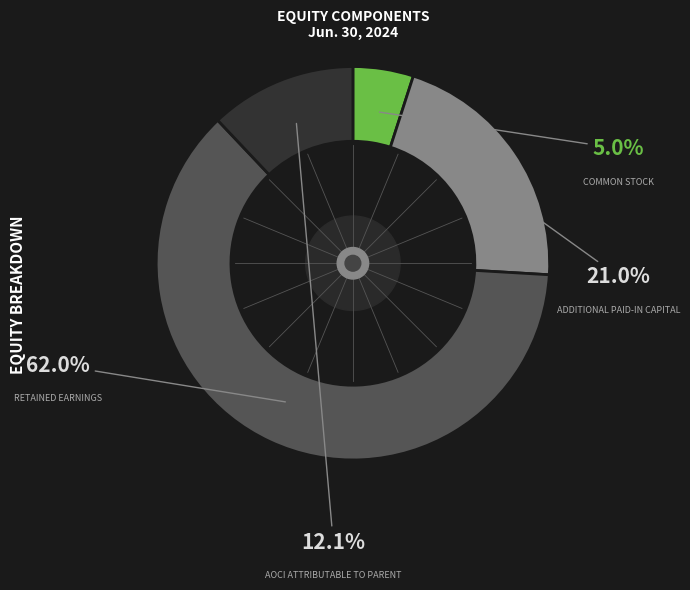

Is there any slice that represents more than half of the pie?

Yes